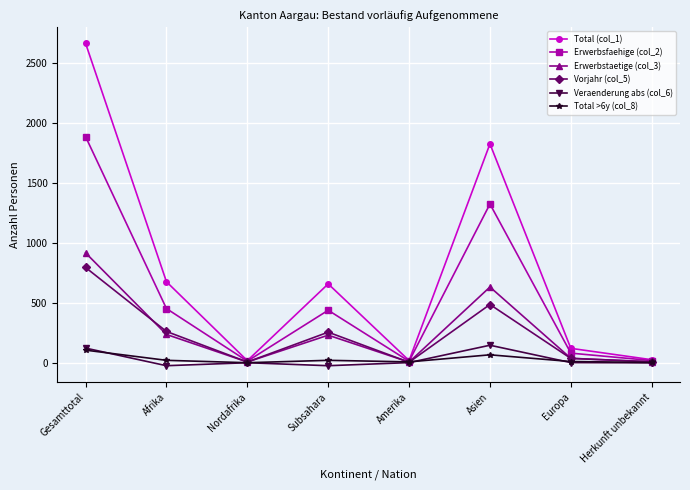

At which category does the chart reach its peak across all series?

Gesamttotal